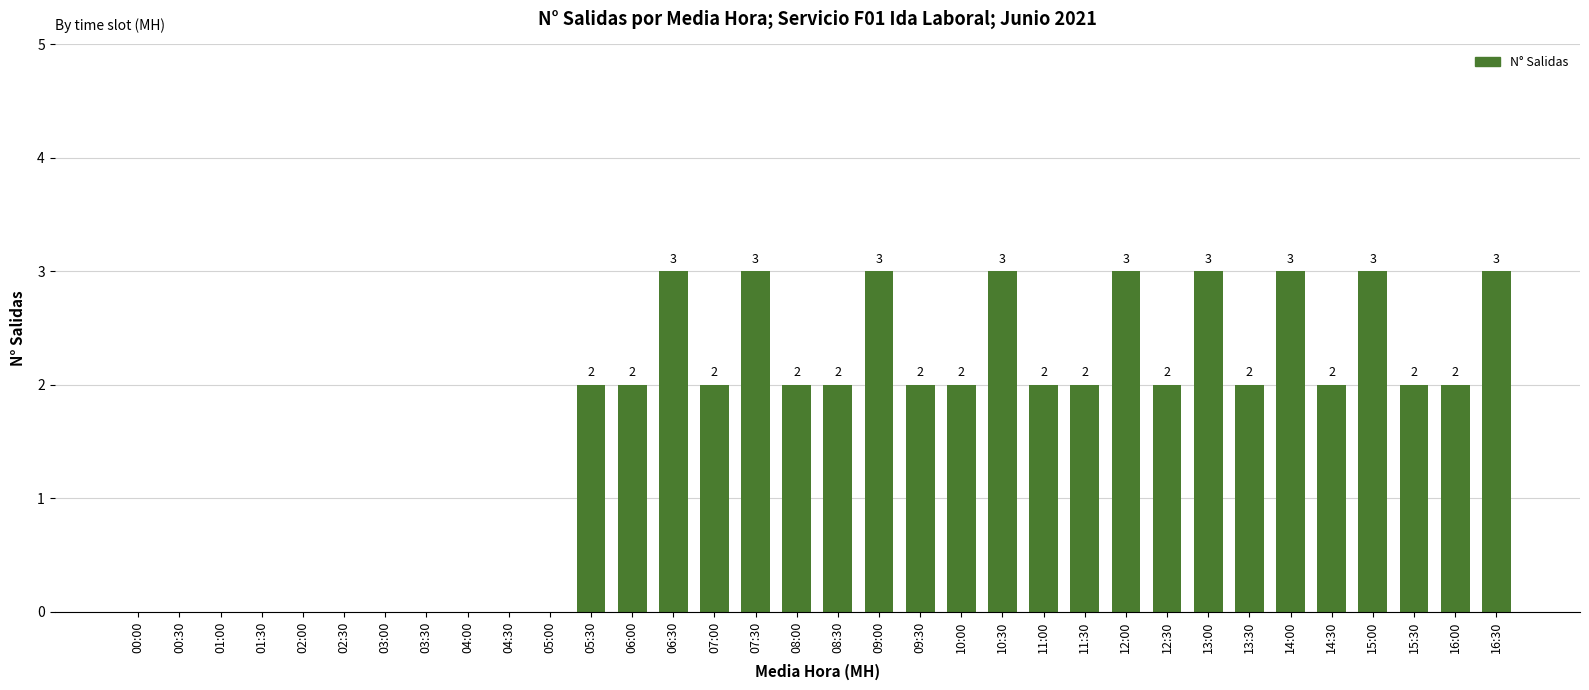

How many positive values are there?

23